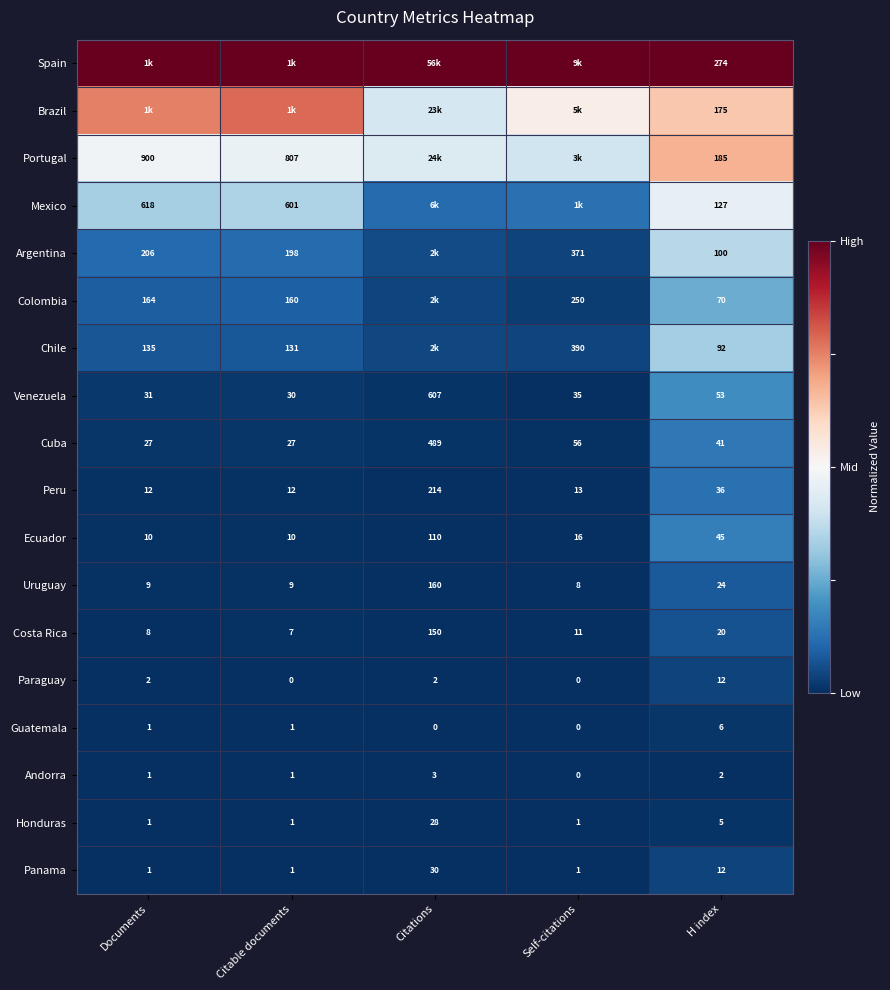

Is the value of Honduras at Self-citations greater than the value of Portugal at Citable documents?

No